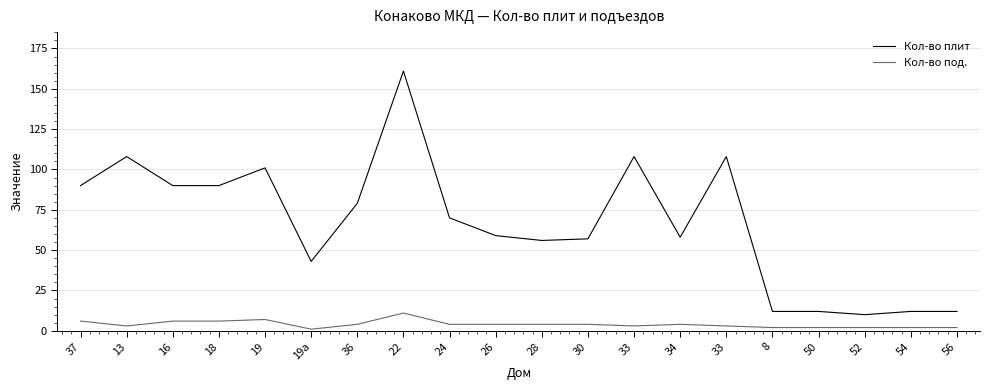

Is it true that Кол-во под. equals 4 at 36?

True